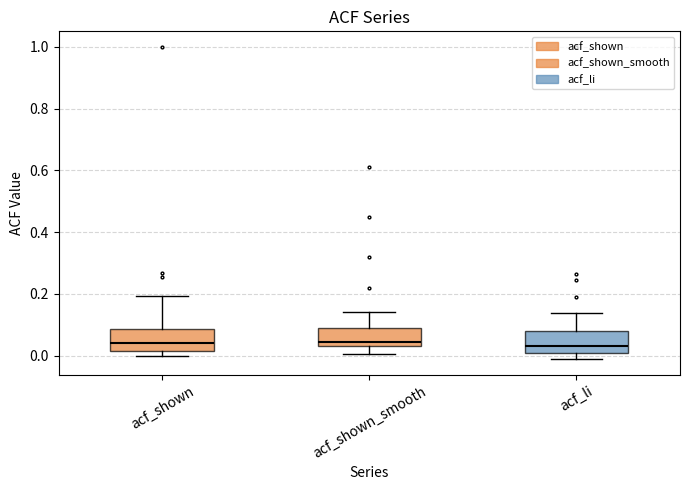

Reading left to right, read every box against the y-axis: the position of its median line, the range the box covers, and the ends of its whiskers. The values are not printed on the chart, so give them approximately, as read against the axis.

acf_shown: median 0.04, box 0.02 to 0.08, whiskers 0.00 to 0.20
acf_shown_smooth: median 0.04 (just above the box's lower edge), box 0.04 to 0.10, whiskers 0.00 to 0.14
acf_li: median 0.04, box 0.00 to 0.08, whiskers -0.02 to 0.14